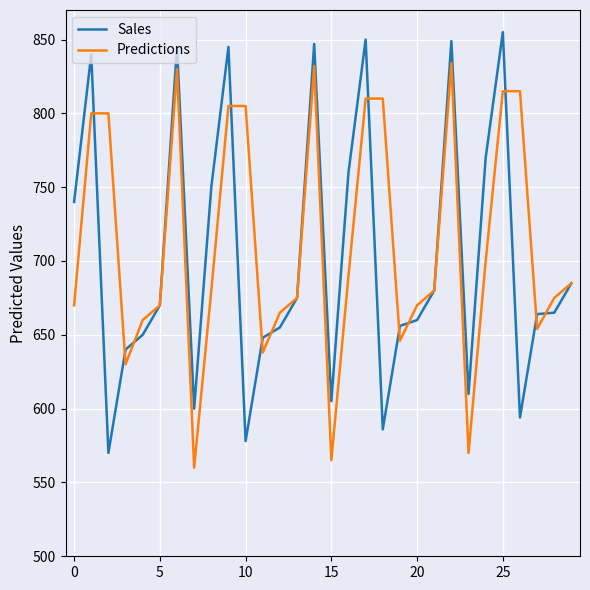

What is the highest value of the Sales series?

855